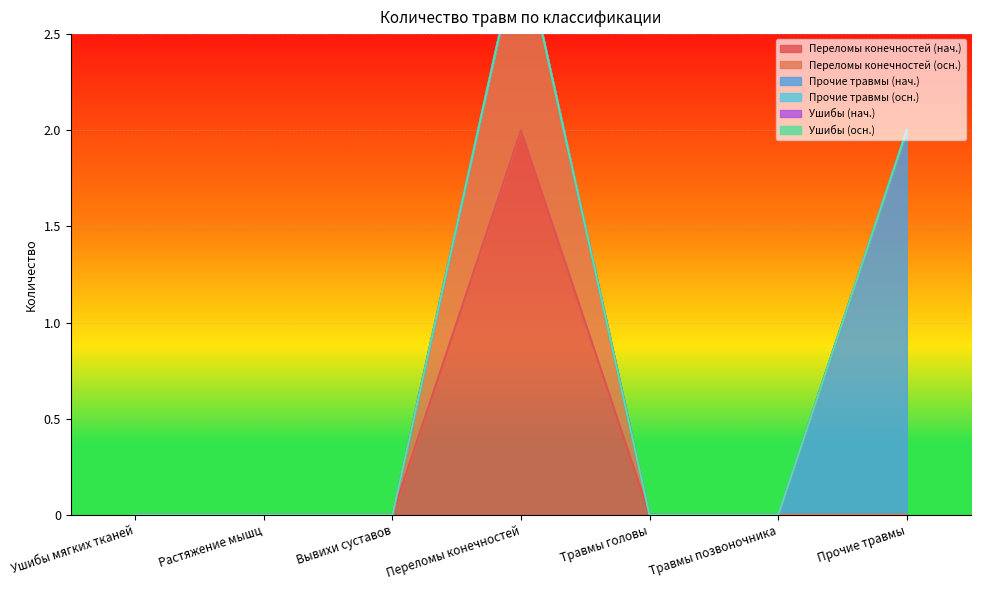

Rank the series by their maximum value, from lowest to highest.

Прочие травмы (осн.), Ушибы (нач.), Ушибы (осн.), Переломы конечностей (осн.), Переломы конечностей (нач.), Прочие травмы (нач.)